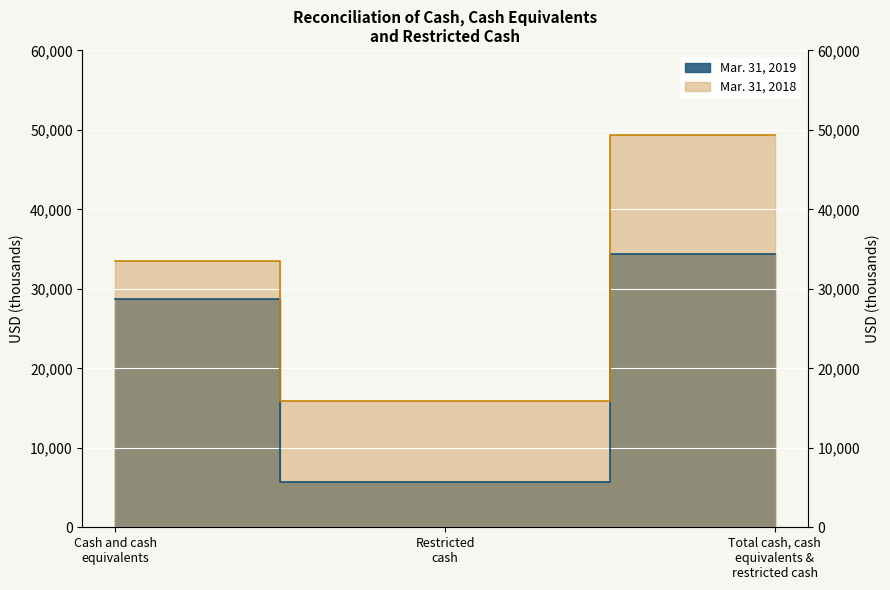

Count the Mar. 31, 2019 values in the range 5668 to 34441.

3